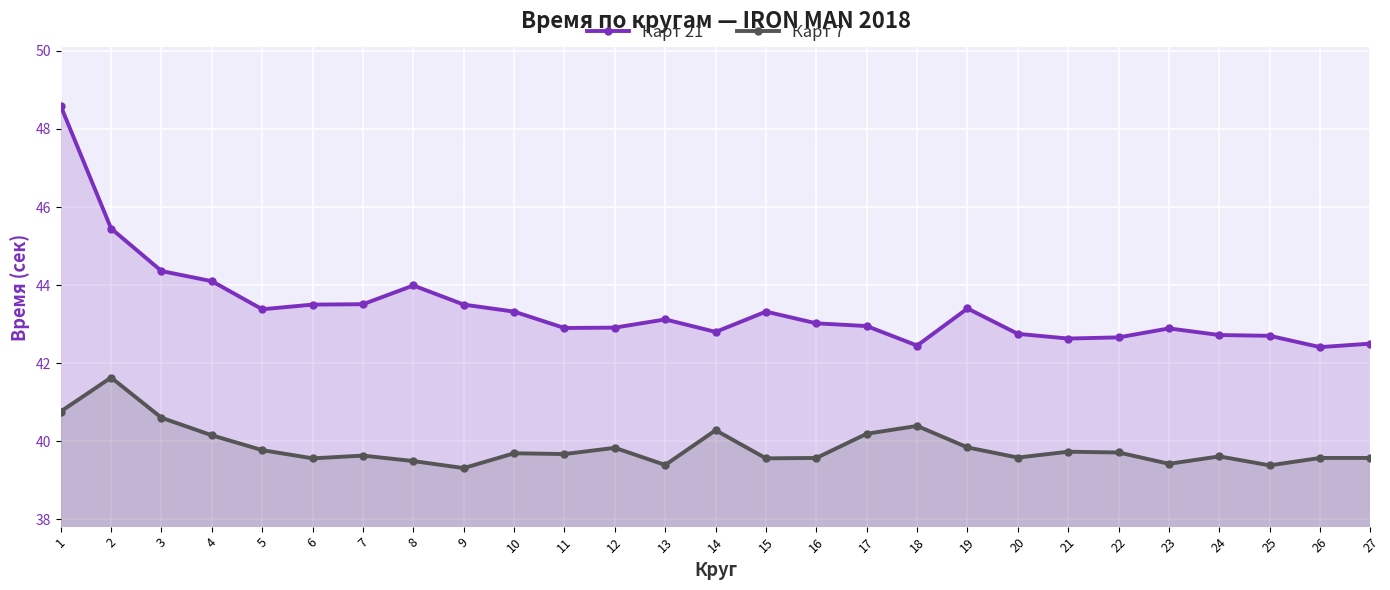

What is the sum of the Карт 21 values at 24 and 17?

85.7